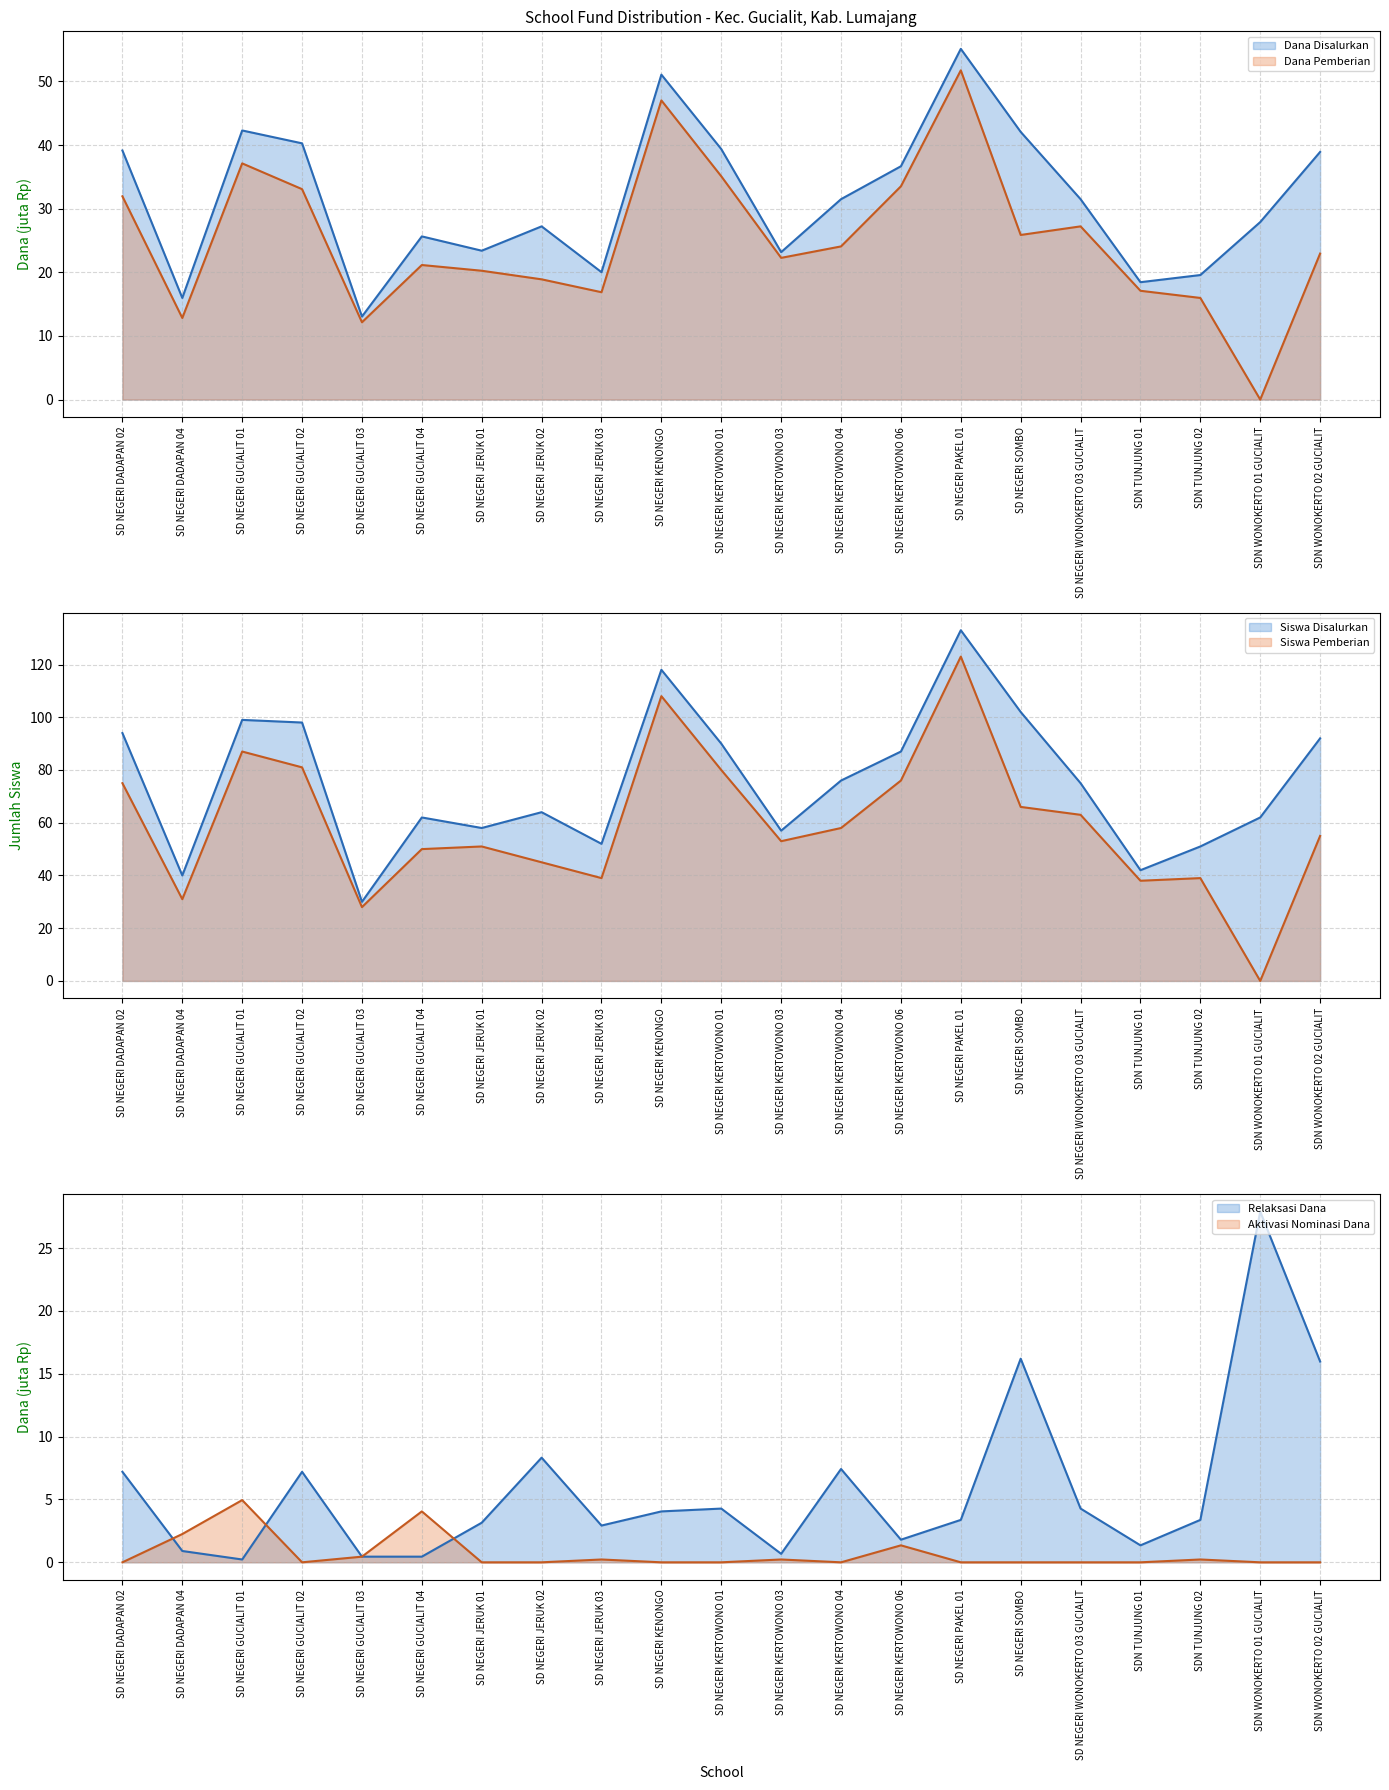

Is it true that Dana Disalurkan equals 65.6 at SD NEGERI GUCIALIT 01?

False